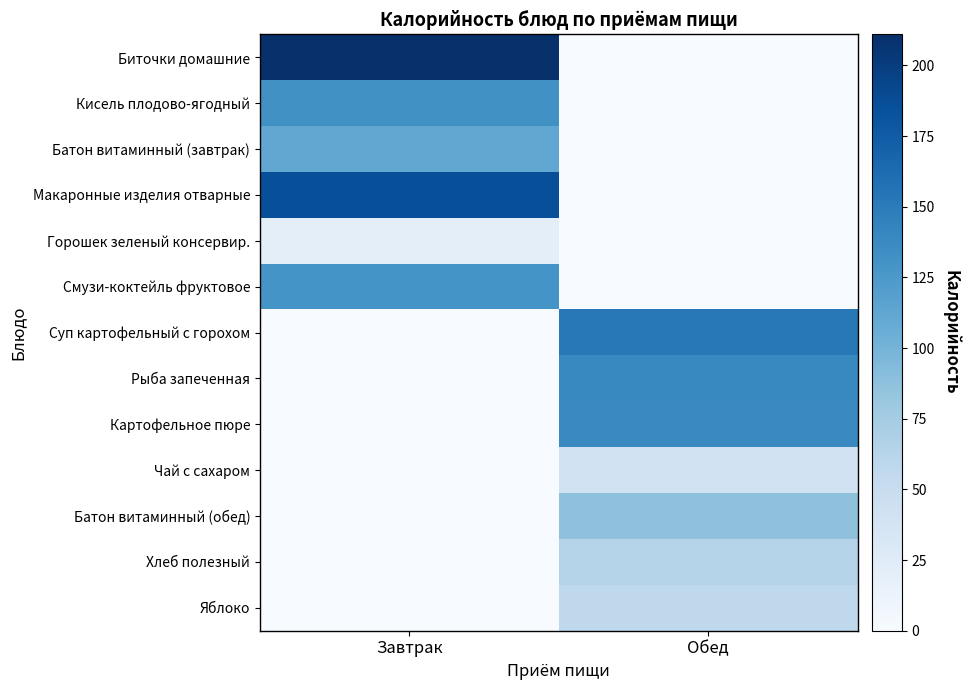

Reading left to right, what are all the values shown in this chart?

Биточки домашние: Завтрак=211.0	Обед=0.0
Кисель плодово-ягодный: Завтрак=132.0	Обед=0.0
Батон витаминный (завтрак): Завтрак=112.0	Обед=0.0
Макаронные изделия отварные: Завтрак=186.0	Обед=0.0
Горошек зеленый консервир.: Завтрак=20.0	Обед=0.0
Смузи-коктейль фруктовое: Завтрак=130.0	Обед=0.0
Суп картофельный с горохом: Завтрак=0.0	Обед=152.0
Рыба запеченная: Завтрак=0.0	Обед=139.2
Картофельное пюре: Завтрак=0.0	Обед=138.0
Чай с сахаром: Завтрак=0.0	Обед=41.0
Батон витаминный (обед): Завтрак=0.0	Обед=86.8
Хлеб полезный: Завтрак=0.0	Обед=65.1
Яблоко: Завтрак=0.0	Обед=57.0